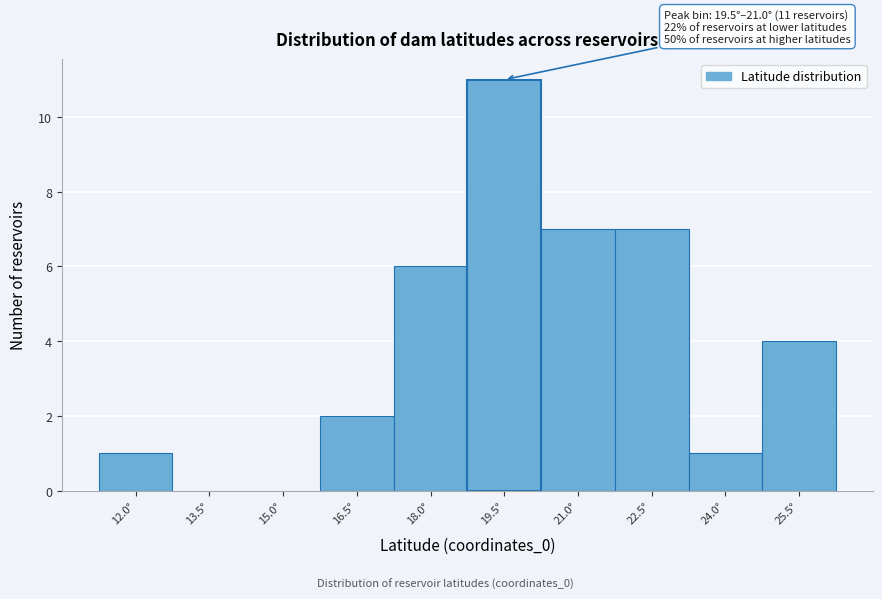

Reading right to left, what are all the values shown in this chart?

25.5°=4	24.0°=1	22.5°=7	21.0°=7	19.5°=11	18.0°=6	16.5°=2	15.0°=0	13.5°=0	12.0°=1